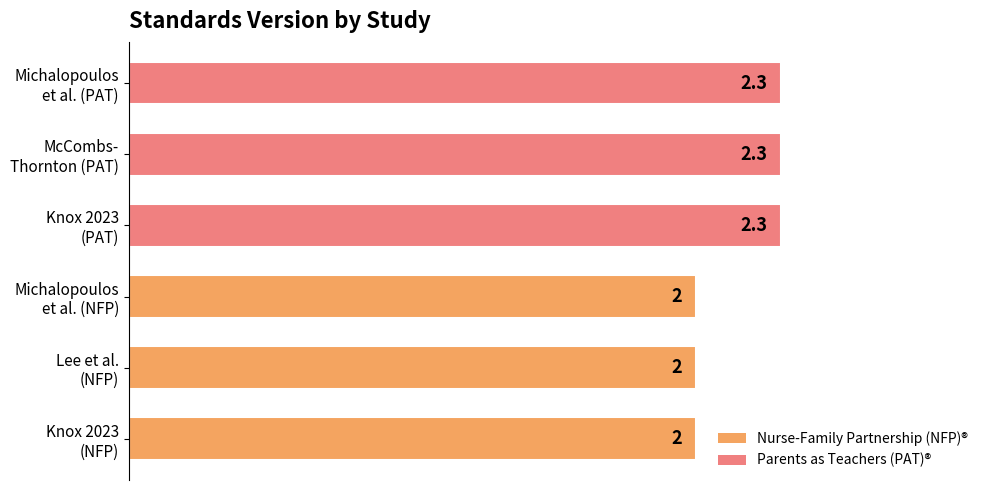

What is the smallest value displayed?

2.0